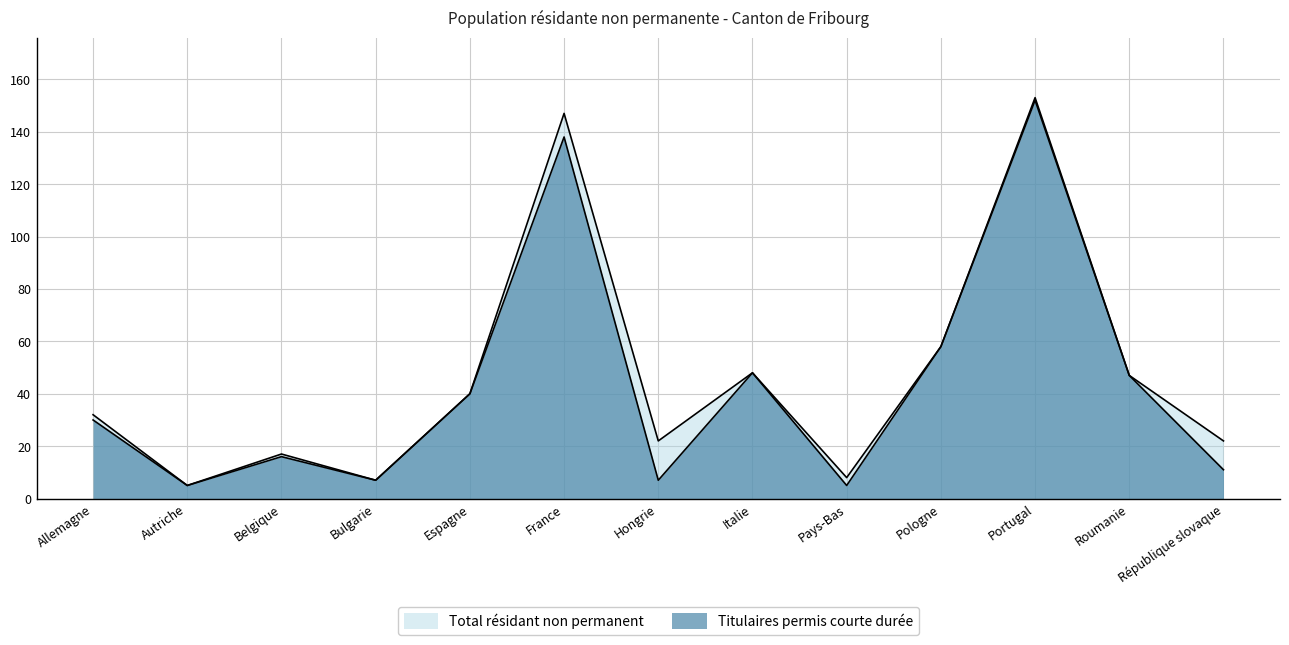

How many data points in Titulaires Total are less than 30?

6